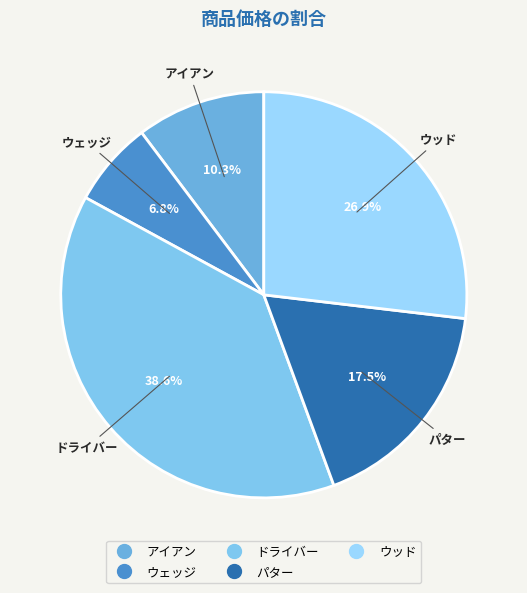

How many slices are in this pie chart?

5